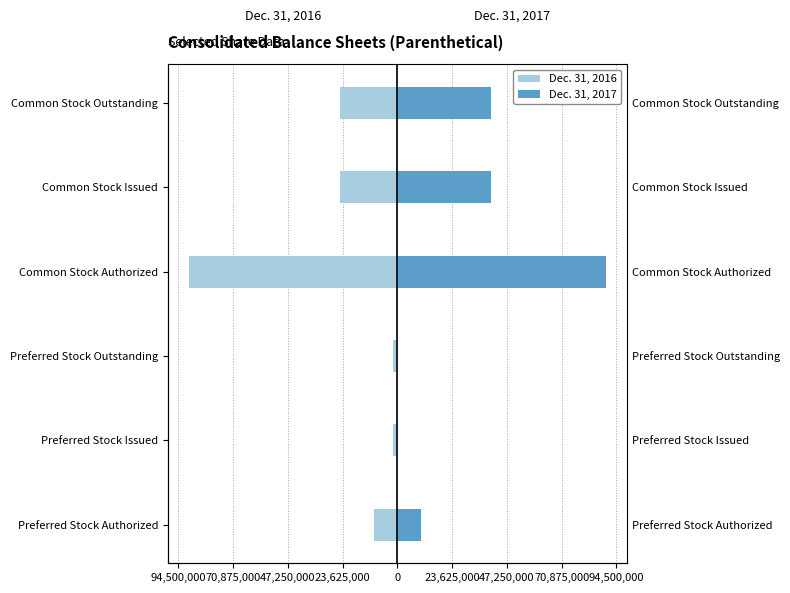

Which series has the largest total across all categories?

Dec. 31, 2017